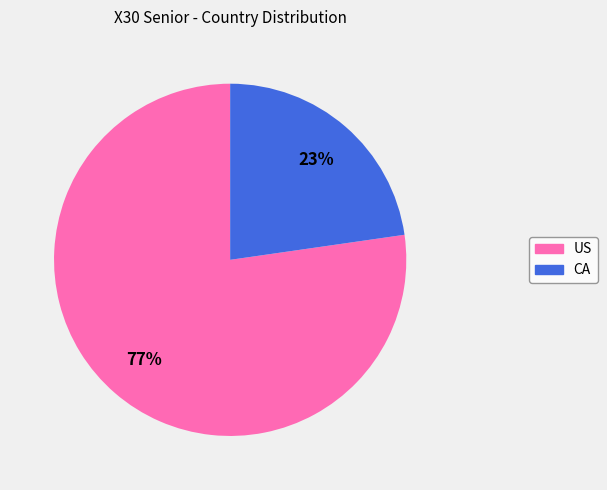

To the nearest percent, what is the combined percentage of CA and US?

100%